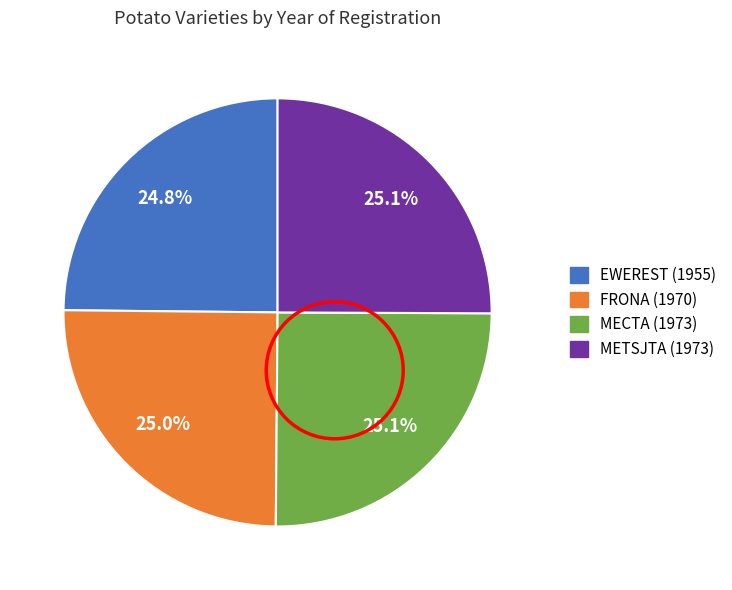

What percentage is the METSJTA (1973) slice, to the nearest percent?

25%